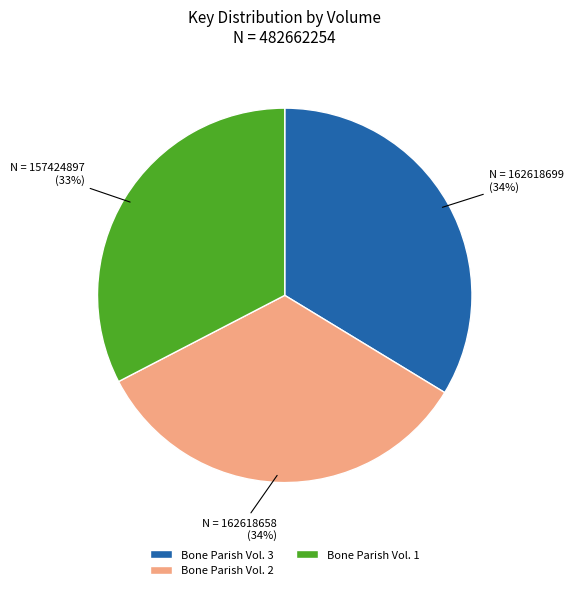

To the nearest percent, what is the average slice percentage?

33%